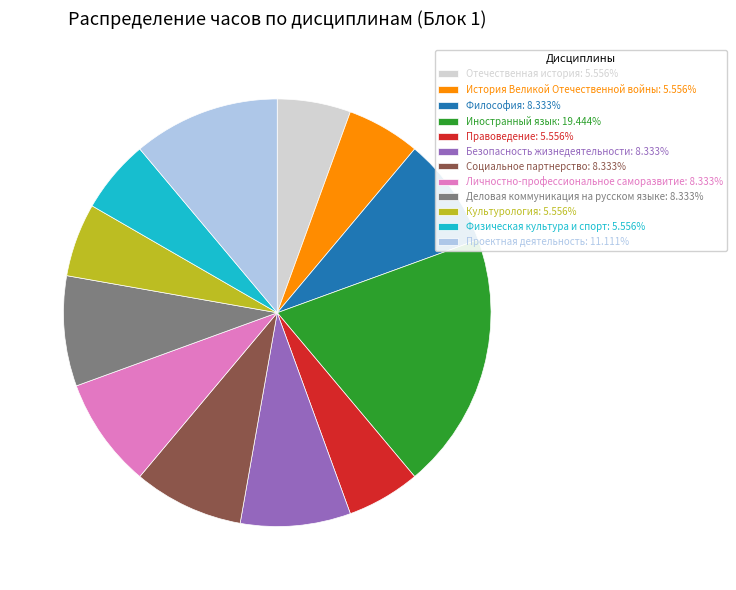

Count the number of slices in the pie.

12